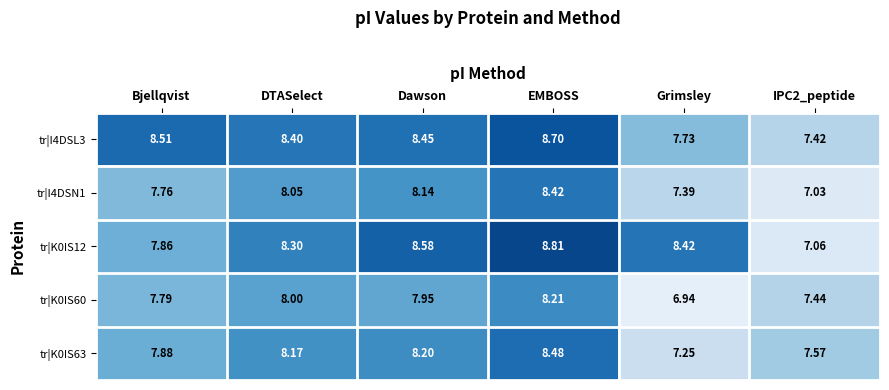

How many data points does each series have?

6